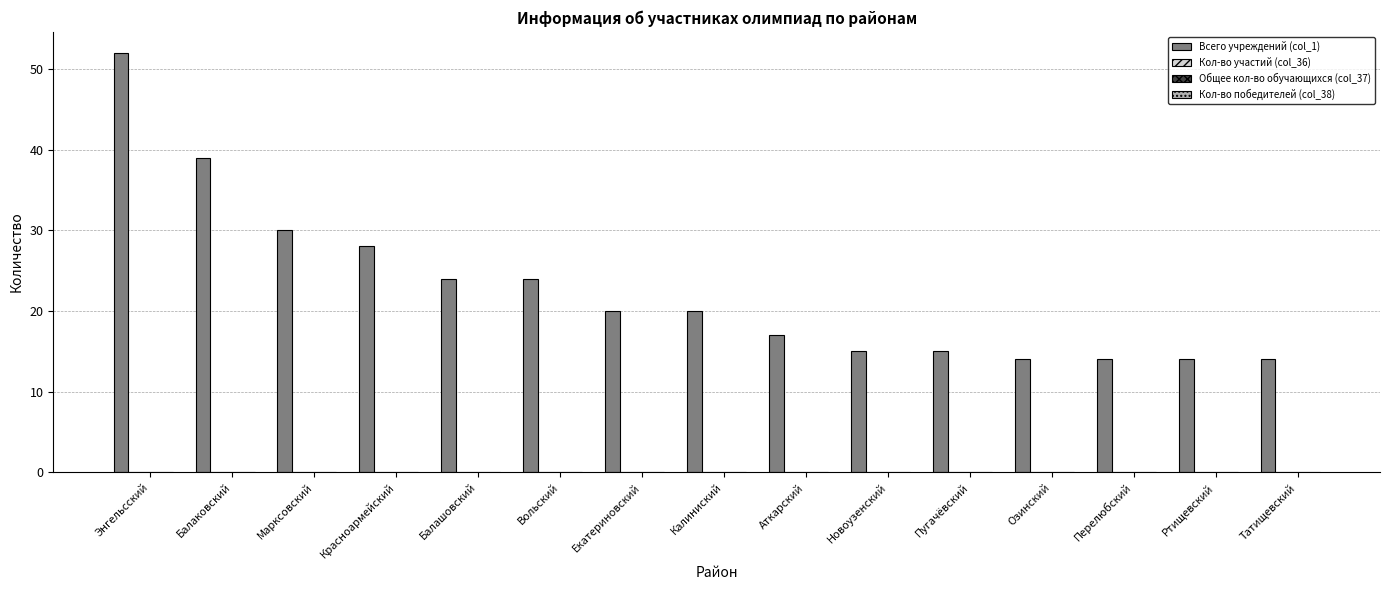

What is the maximum value shown in the chart?

52